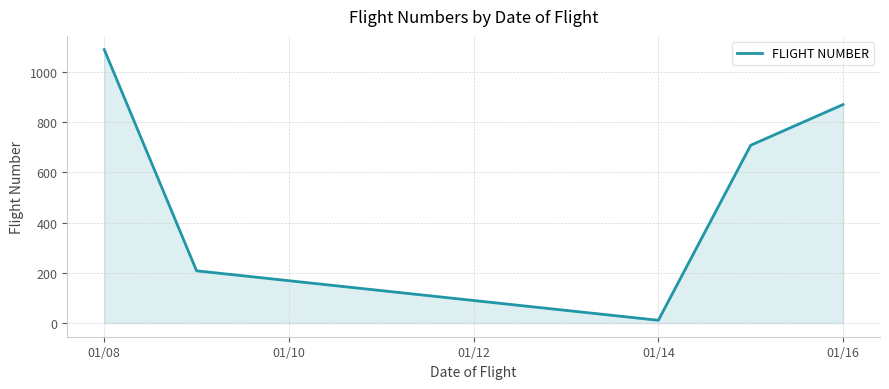

Reading left to right, transcribe all the data shown in this chart.

1089	208	11	708	870